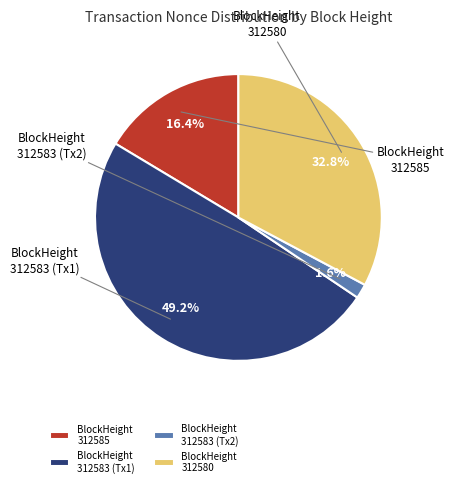

To the nearest percent, what is the average slice percentage?

25%